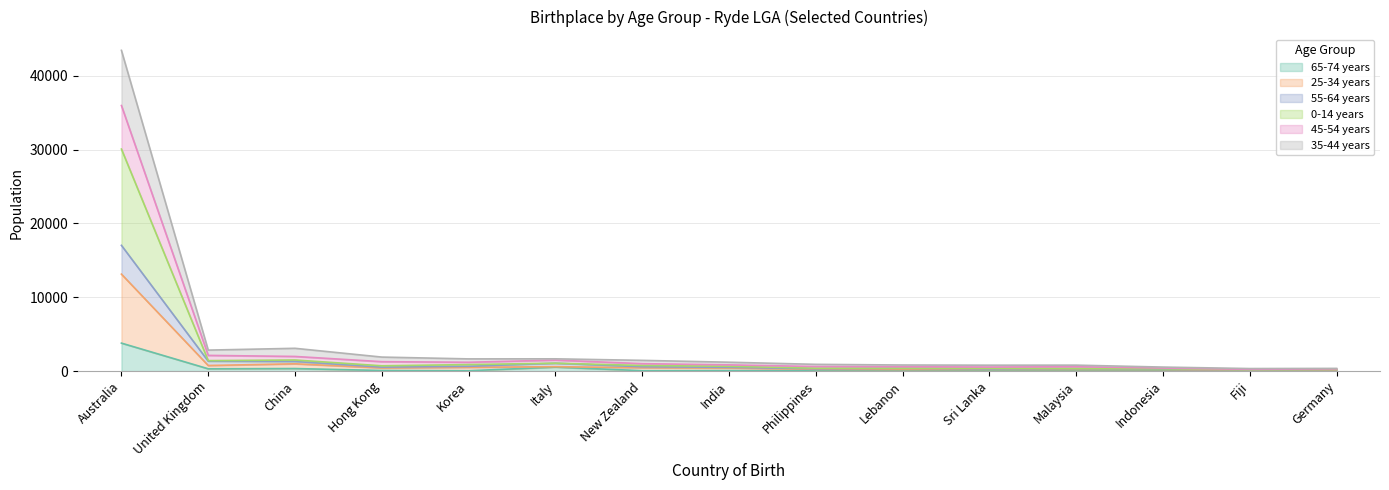

At which category is the sum across all series the highest?

Australia